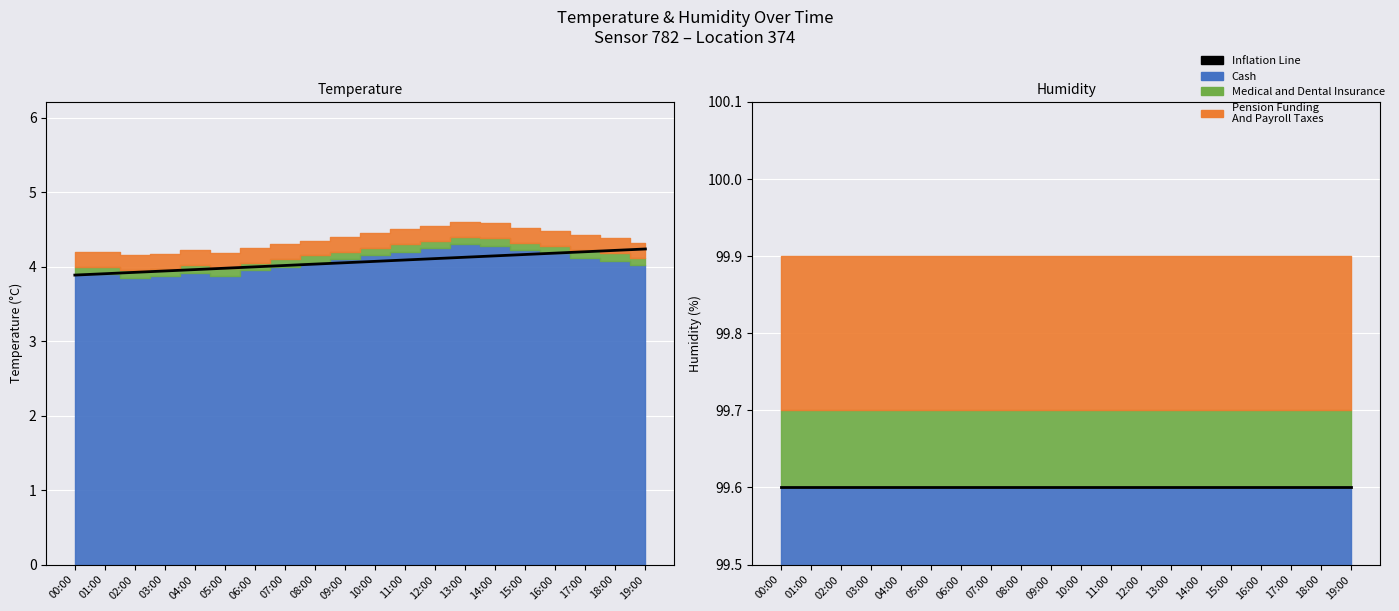

List the labels in order of temperature value, largest first.

13:00, 14:00, 12:00, 15:00, 11:00, 16:00, 10:00, 17:00, 09:00, 18:00, 08:00, 19:00, 07:00, 06:00, 04:00, 00:00, 01:00, 05:00, 03:00, 02:00